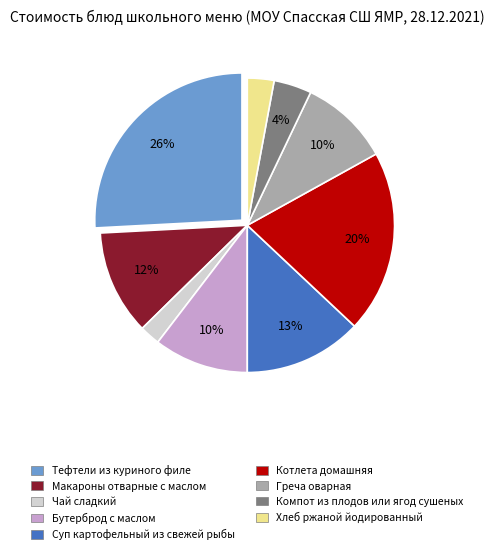

To the nearest percent, what is the difference between the Бутерброд с маслом and Компот из плодов или ягод сушеных slice percentages?

6%